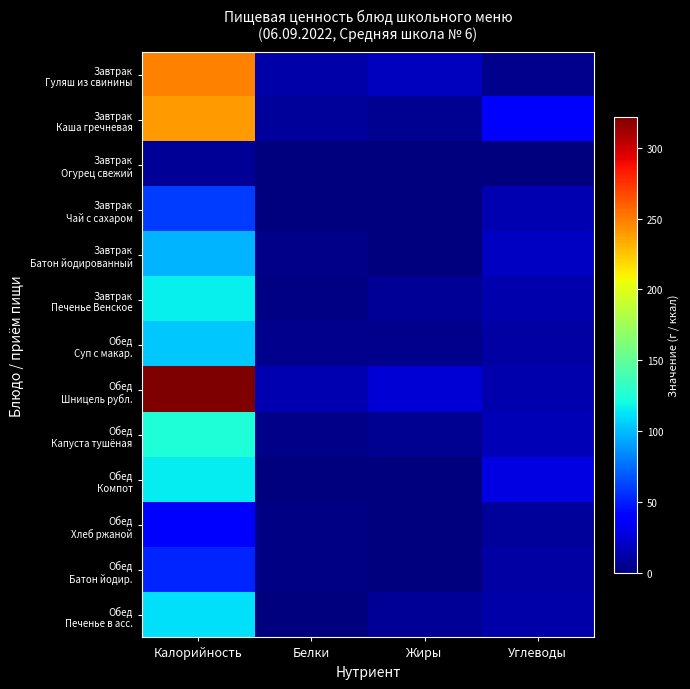

What is the difference between the highest and lowest values at Белки?

13.8